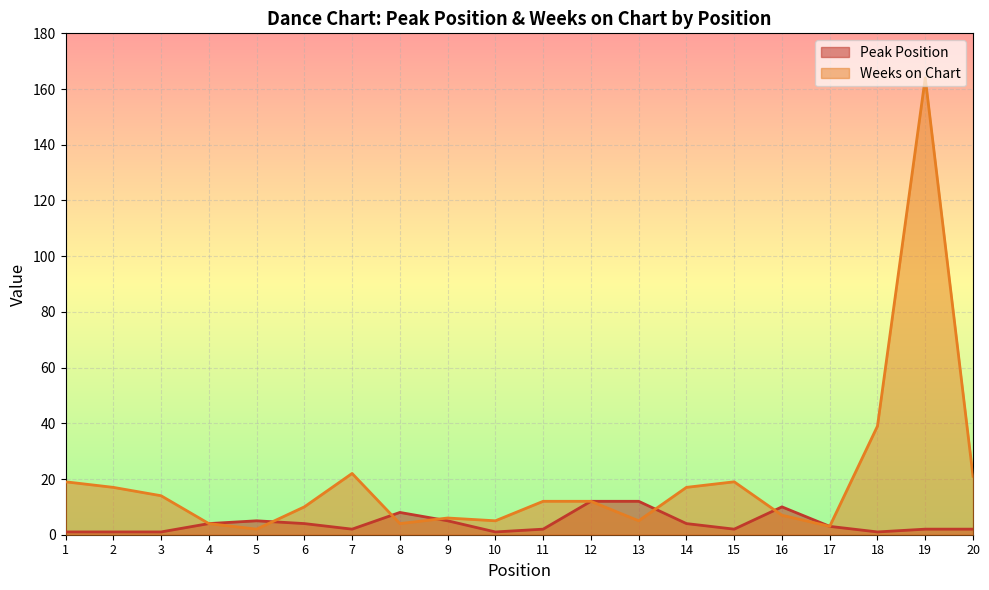

How many times do Weeks on Chart and Peak Position cross each other?

5